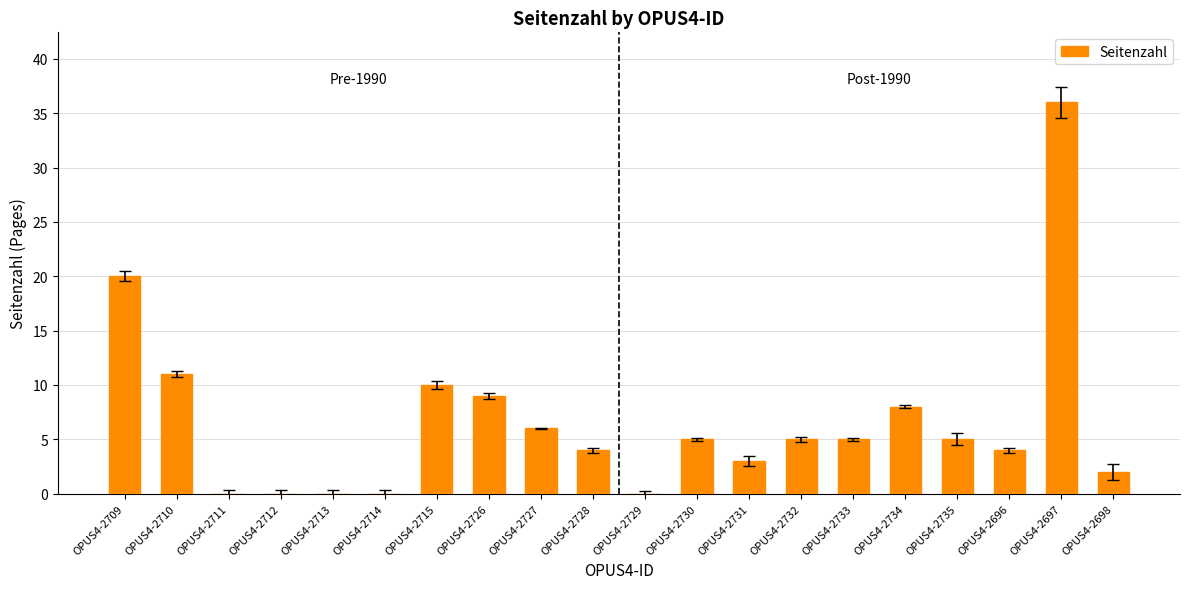

What is the maximum value shown in the chart?

36